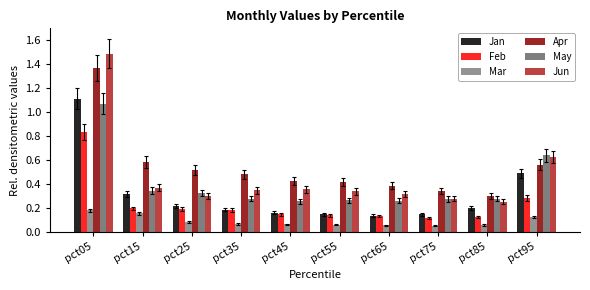

How many bars are there in each group?

6